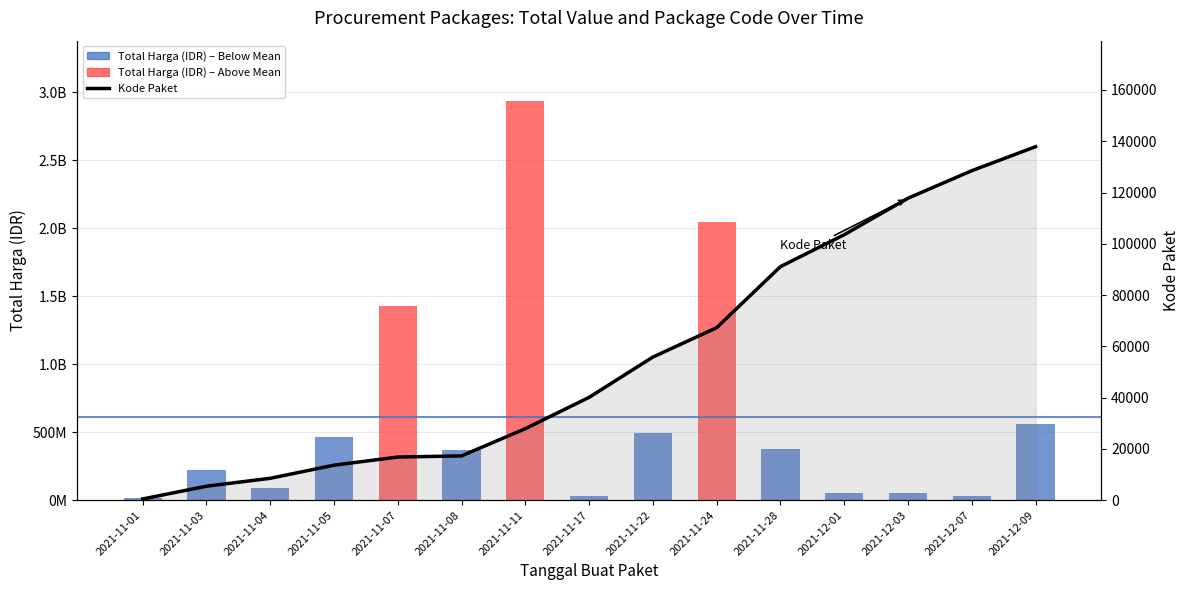

Reading left to right, list all the values displayed in this chart.

Total Harga (IDR): 12787500	219861270	90672075	464002100	1425867900	370767000	2939363240	34292000	493000000	2045334200	373404000	56152800	51601000	27412000	559971000
Kode Paket: 464	5449	8530	13652	16823	17272	27891	40112	55826	67279	91101	103541	117783	128516	137876